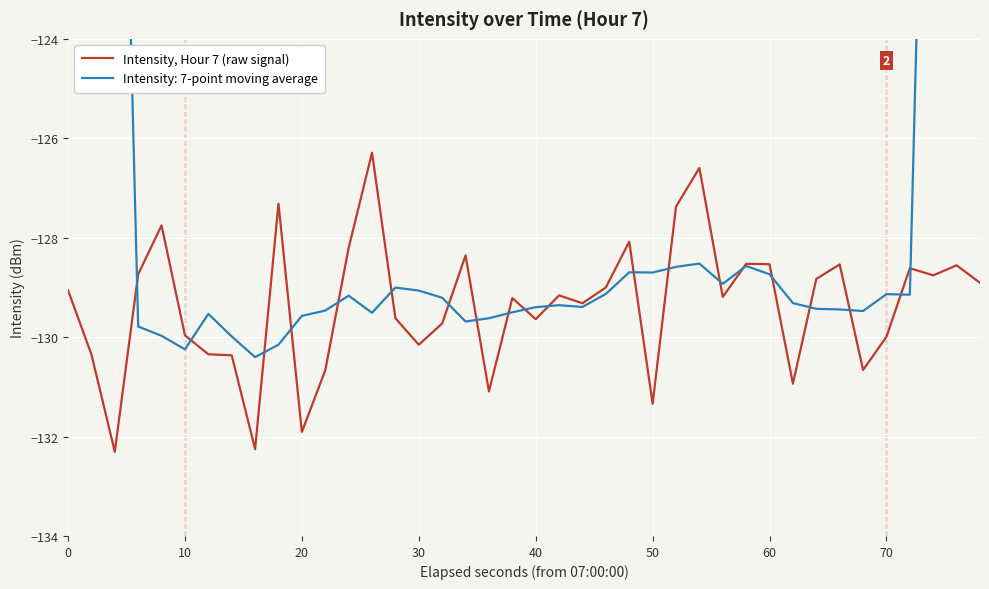

The value of Intensity, Hour 7 (raw signal) at 40 is -74.3. True or false?

False